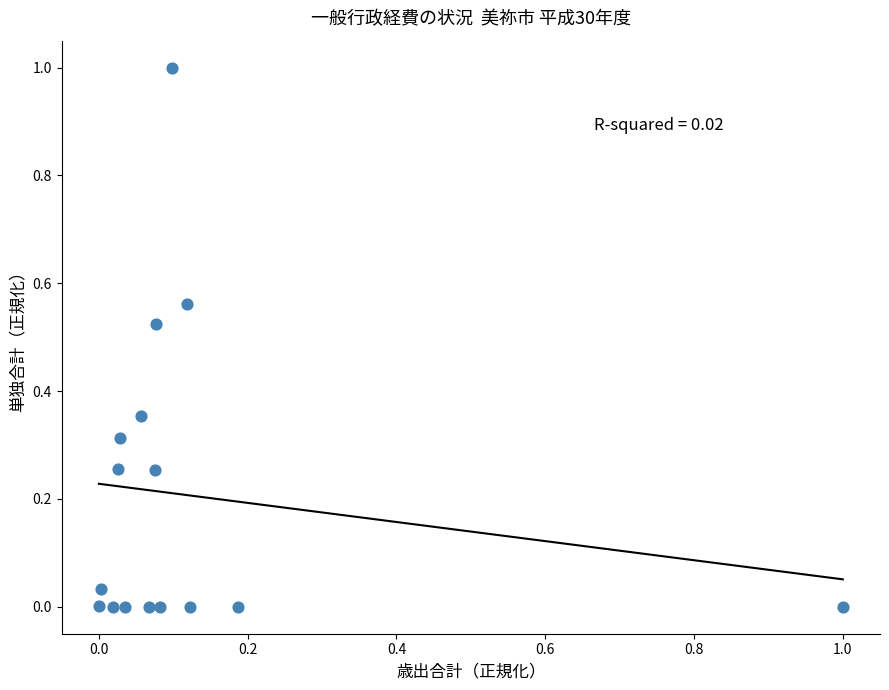

What is the range of X values (max minus min)?

1.0